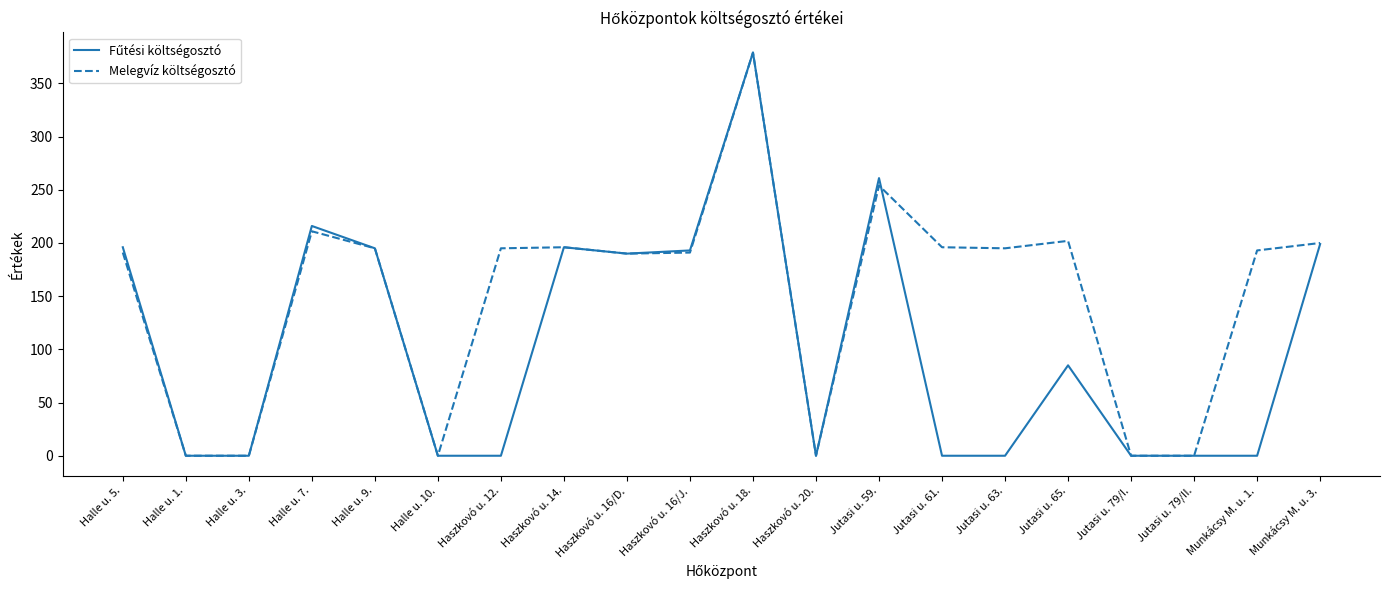

The Melegvíz költségosztó series shows 195 at Haszkovó u. 12.. True or false?

True